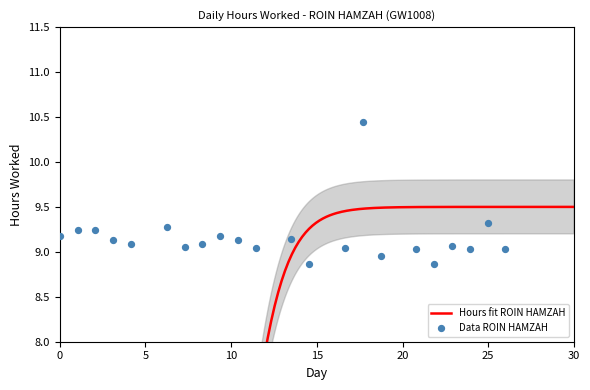

Approximately how many times larger is the value at 21 compared to 26?

1.0